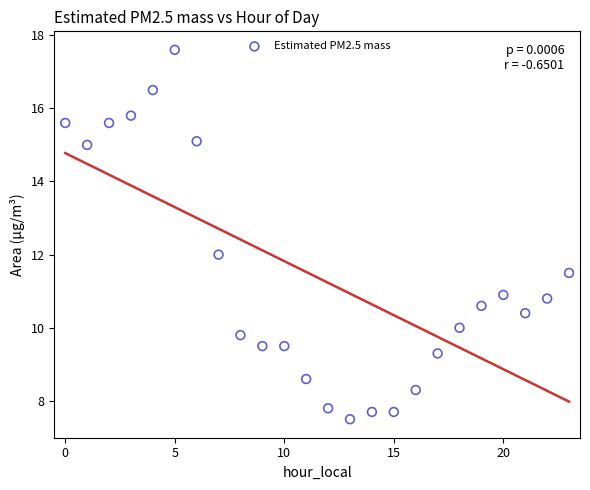

What is the range of Y values (max minus min)?

10.1